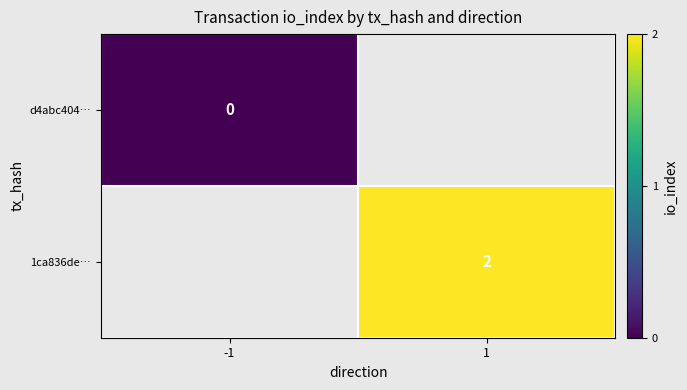

Is it true that 1ca836de… equals 1 at 1?

False